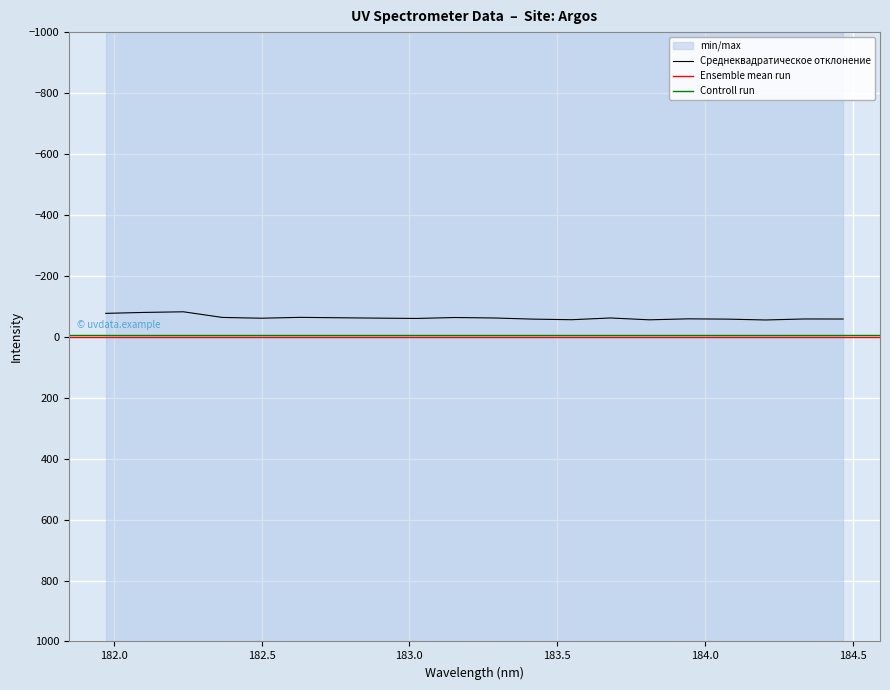

What is the label of the 6th point from the right?

183.811206745